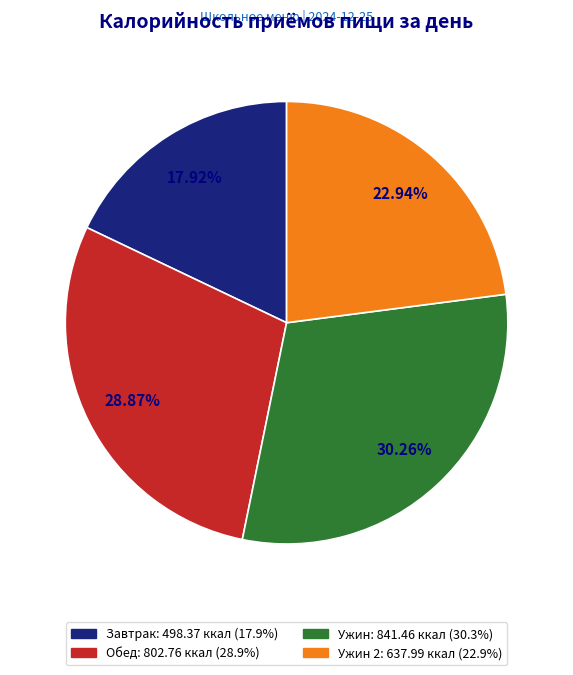

Does any single category account for the majority?

No